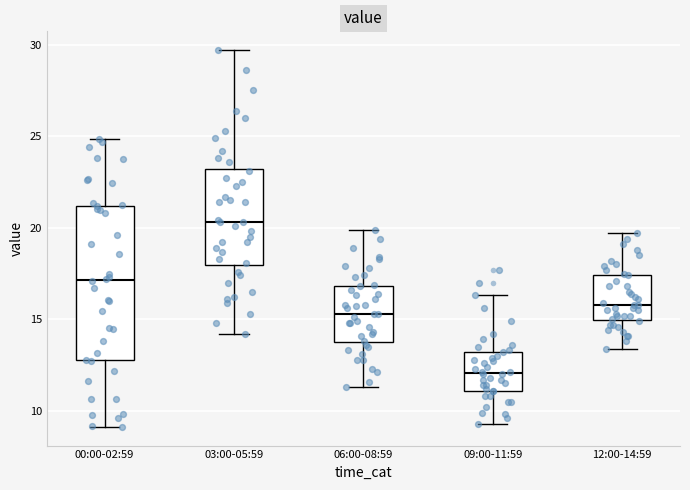

Reading left to right, transcribe this box plot: for each box, give where its median line is, the range the box spans, and where its two whiskers end, as read against the y-axis. The values are not printed on the chart, so give them approximately, as read against the axis.

00:00-02:59: median 17.0, box 13.0 to 21.0, whiskers 9.0 to 25.0
03:00-05:59: median 20.5, box 18.0 to 23.0, whiskers 14.0 to 29.5
06:00-08:59: median 15.5, box 14.0 to 17.0, whiskers 11.5 to 20.0
09:00-11:59: median 12.0, box 11.0 to 13.0, whiskers 9.5 to 16.5
12:00-14:59: median 16.0, box 15.0 to 17.5, whiskers 13.5 to 19.5